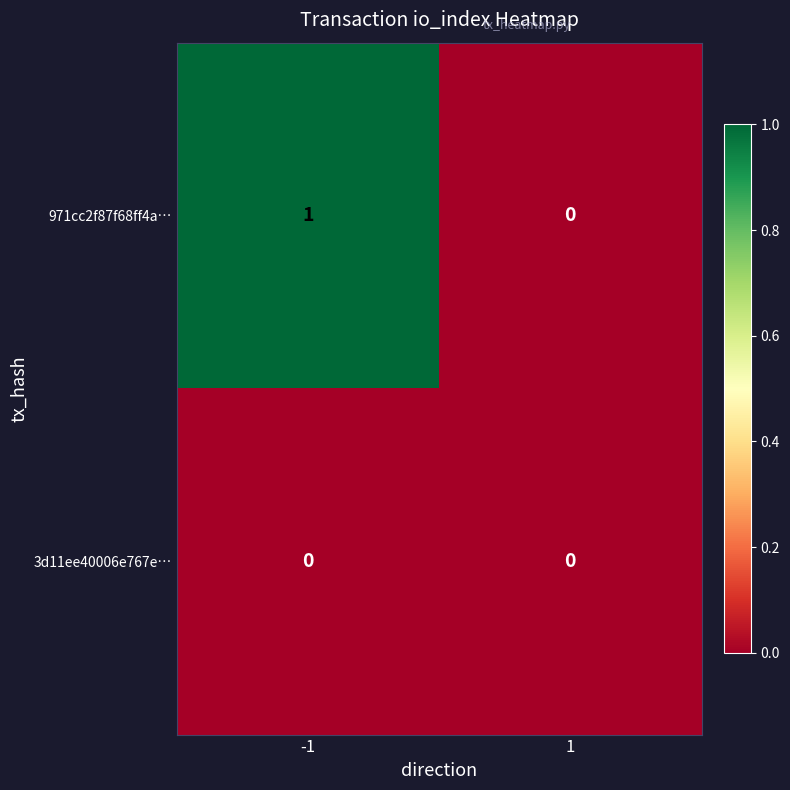

Reading left to right, list all the values displayed in this chart.

971cc2f87f68ff4a…: -1=1	1=0
3d11ee40006e767e…: -1=0	1=0